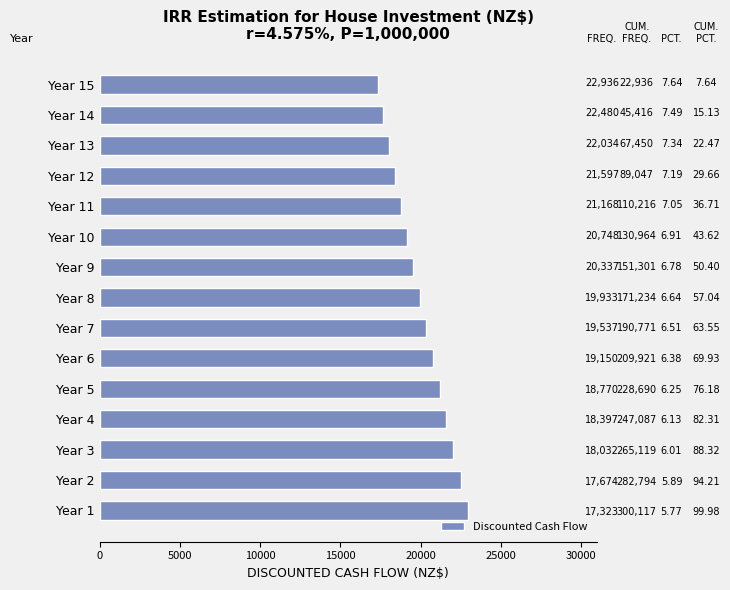

The value at Year 14 is 17674.2. True or false?

True